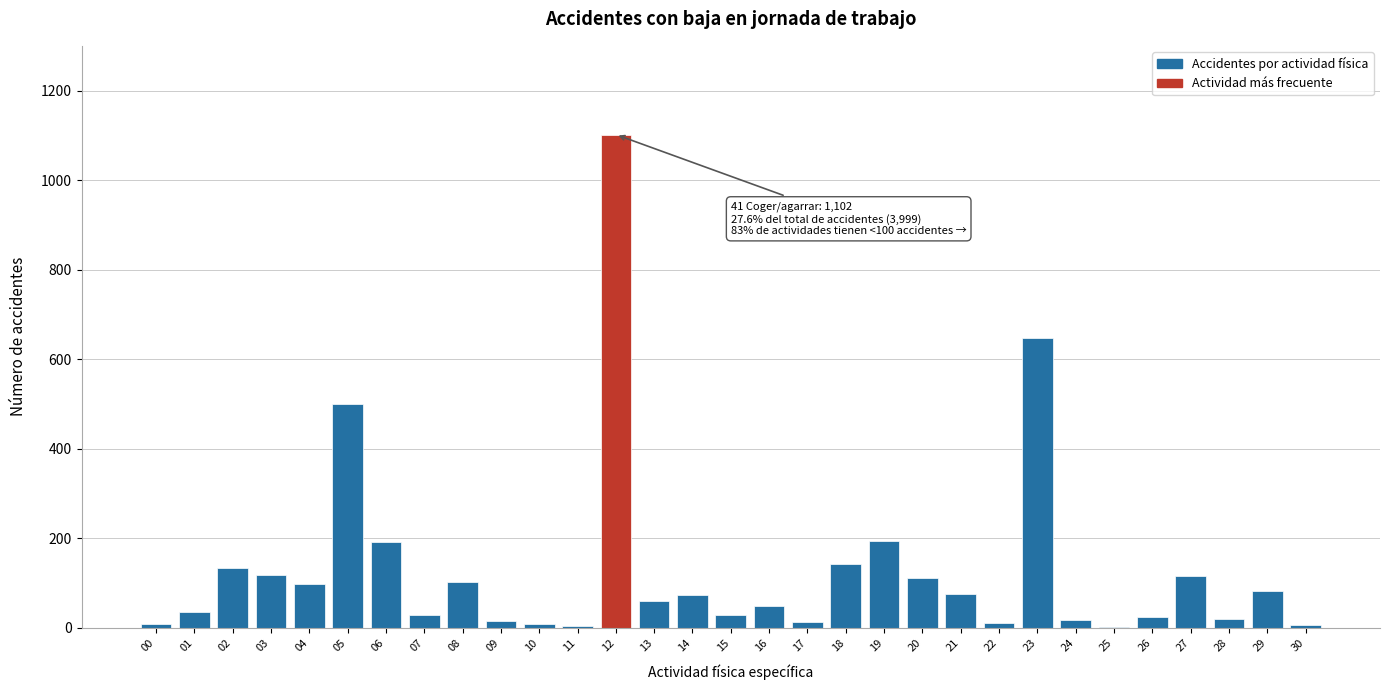

Approximately how many times larger is the value at 14 compared to 02?

0.5